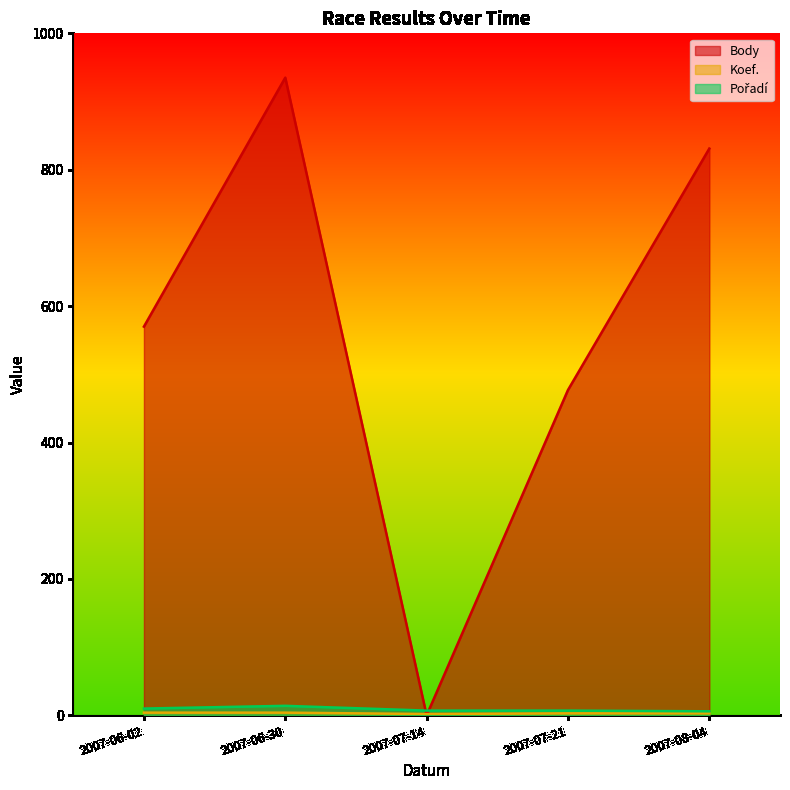

What is the sum of all Koef. values?

16